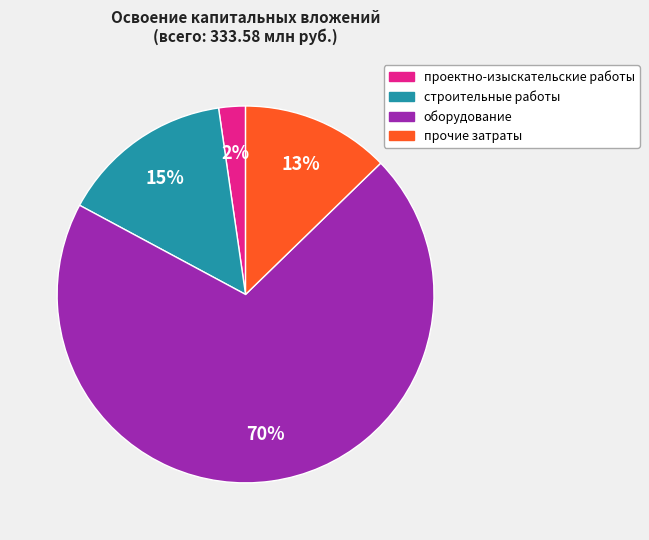

Do оборудование and прочие затраты together represent more than half of the pie?

Yes